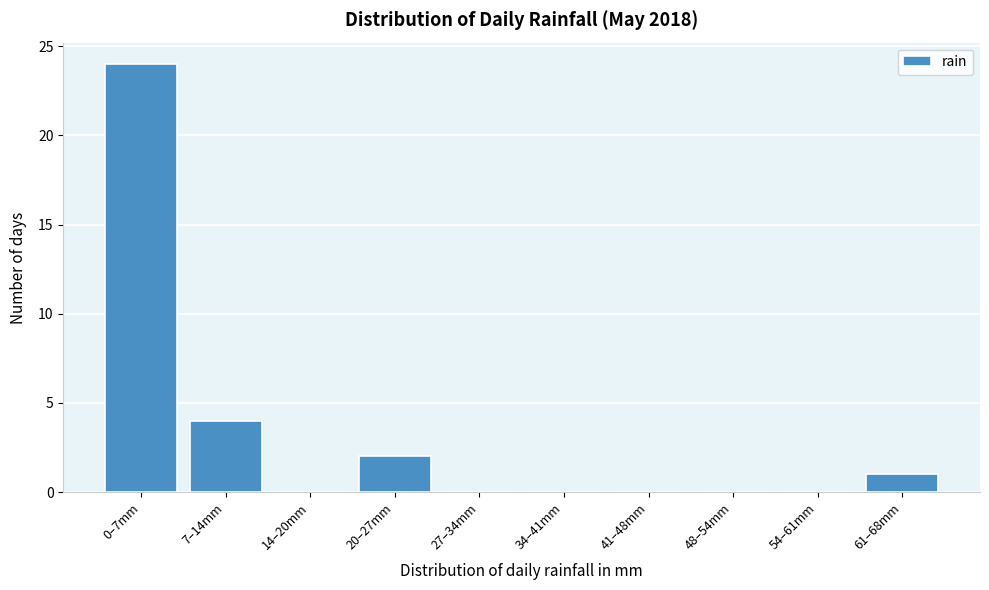

Reading left to right, what are all the values shown in this chart?

0–7mm=24	7–14mm=4	14–20mm=0	20–27mm=2	27–34mm=0	34–41mm=0	41–48mm=0	48–54mm=0	54–61mm=0	61–68mm=1